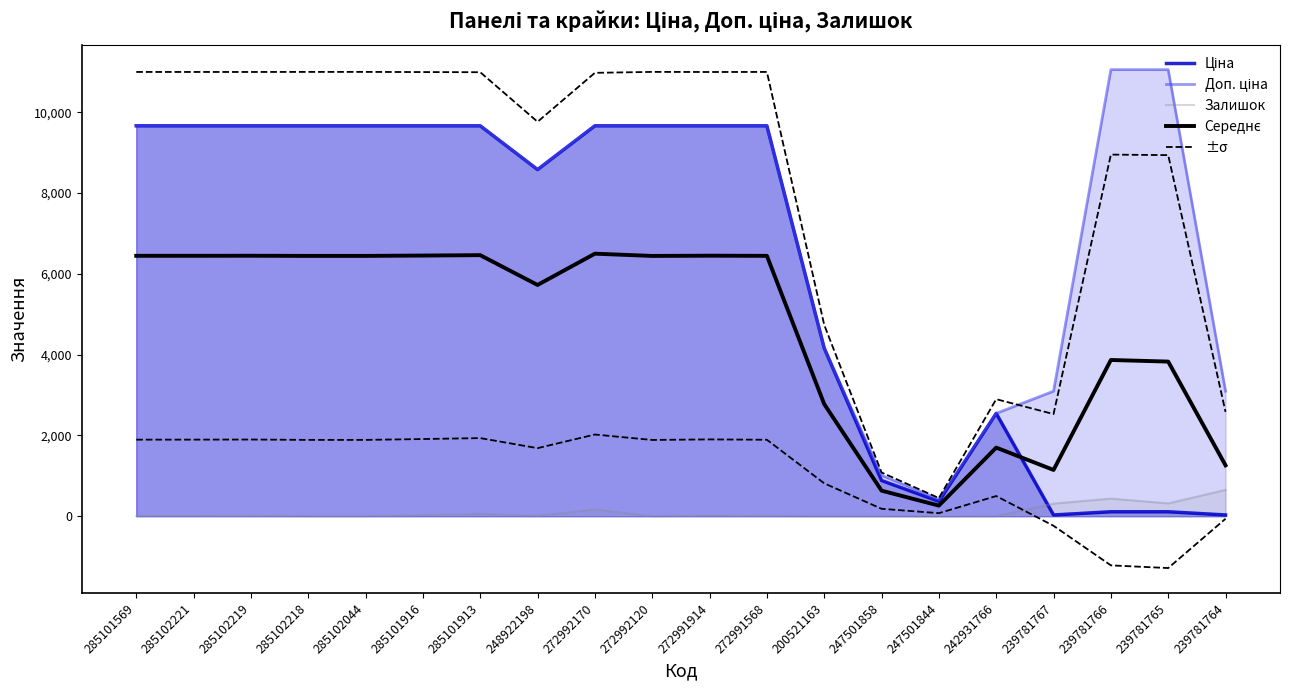

What is the label of the 14th point from the right?

285101913